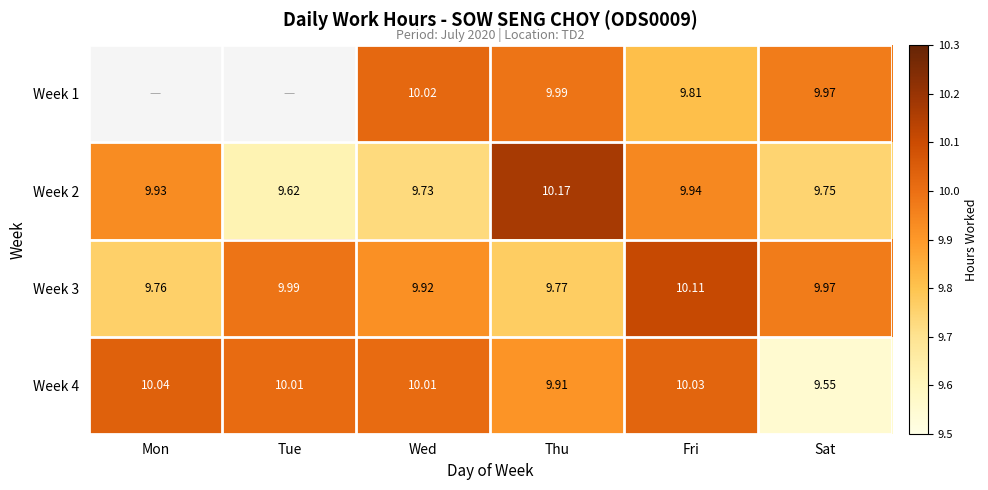

At which label does Week 4 reach its peak?

Mon